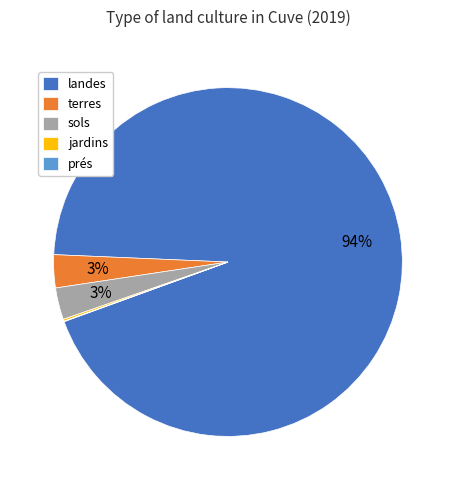

Is the sum of sols and landes greater than half?

Yes